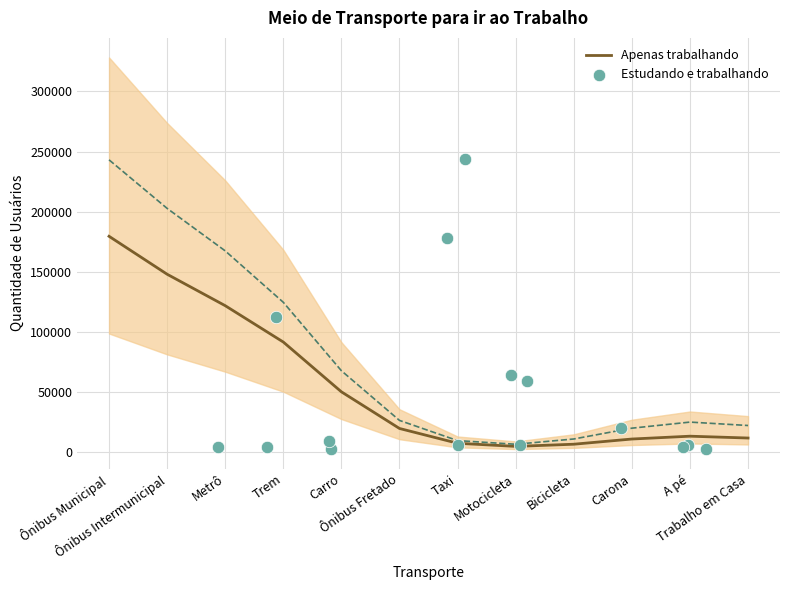

Which series has the largest Y range (max minus min)?

Estudando e trabalhando